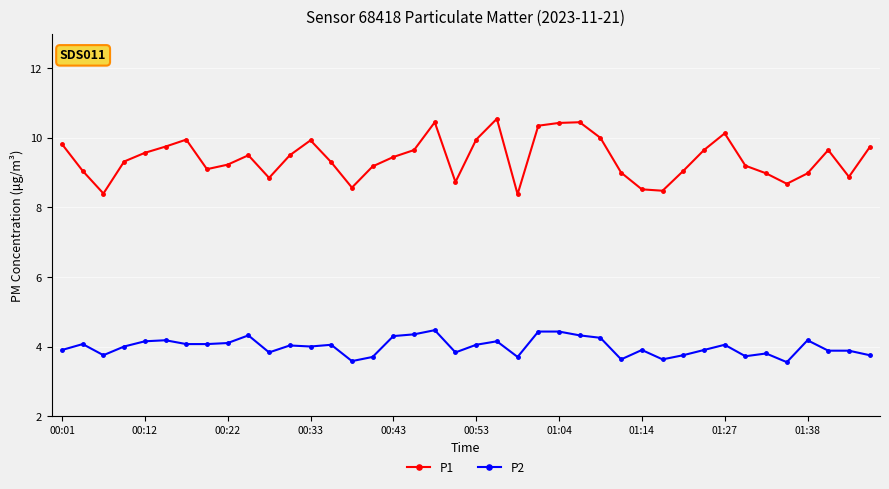

How many series are shown in this chart?

2